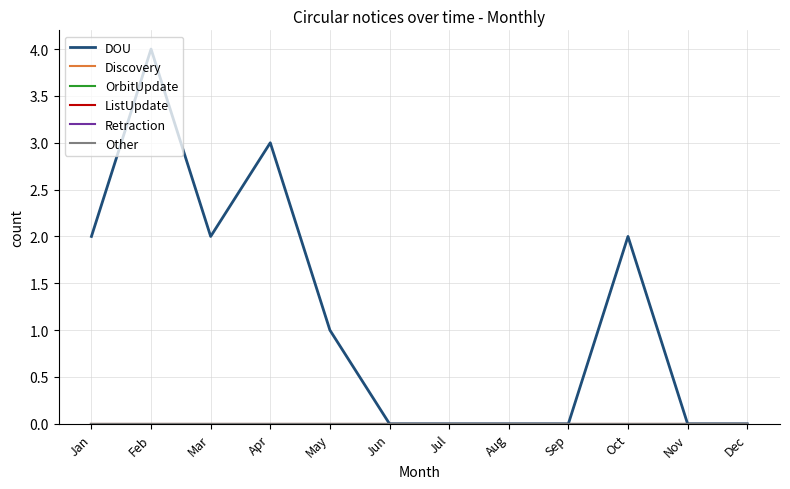

True or false: Other and ListUpdate cross at least once.

False